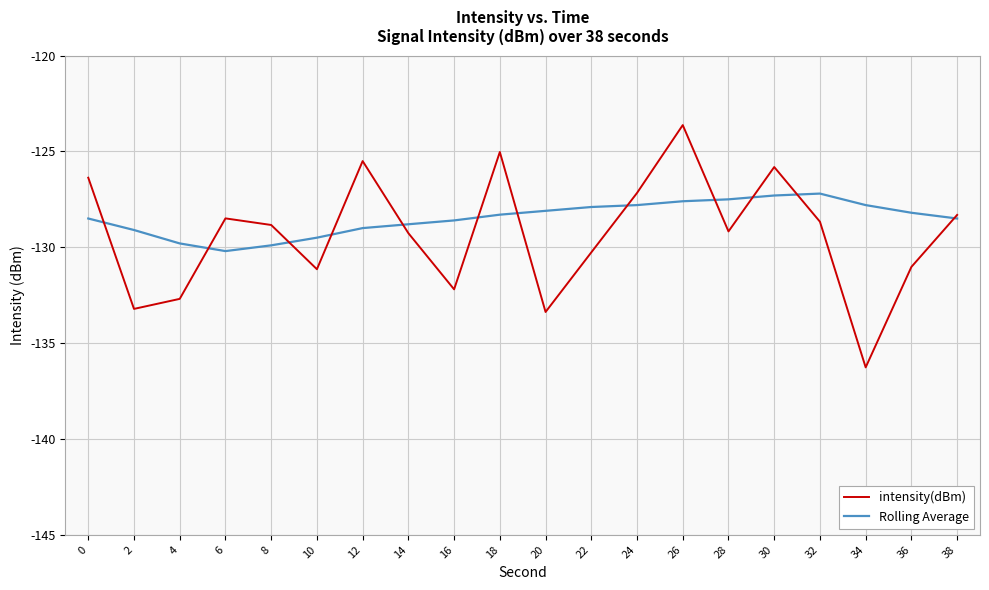

What is the minimum value for intensity(dBm)?

-136.3